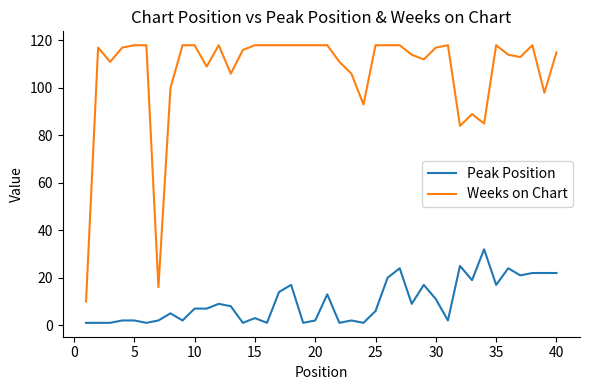

True or false: Peak Position and Weeks on Chart intersect in this chart.

False